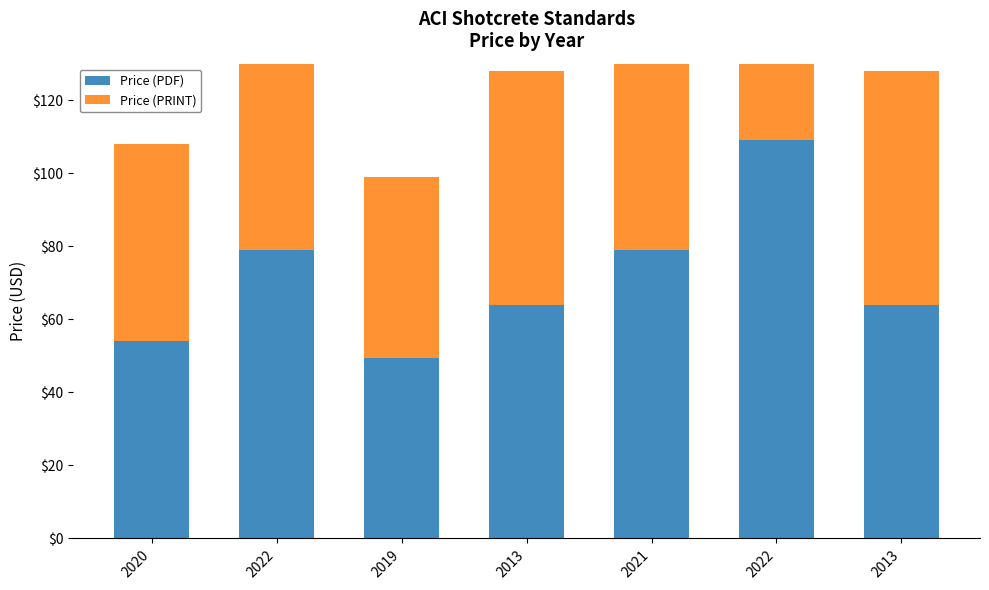

What is the value of the Price (PDF) bar at the 6th from the left?

79.0